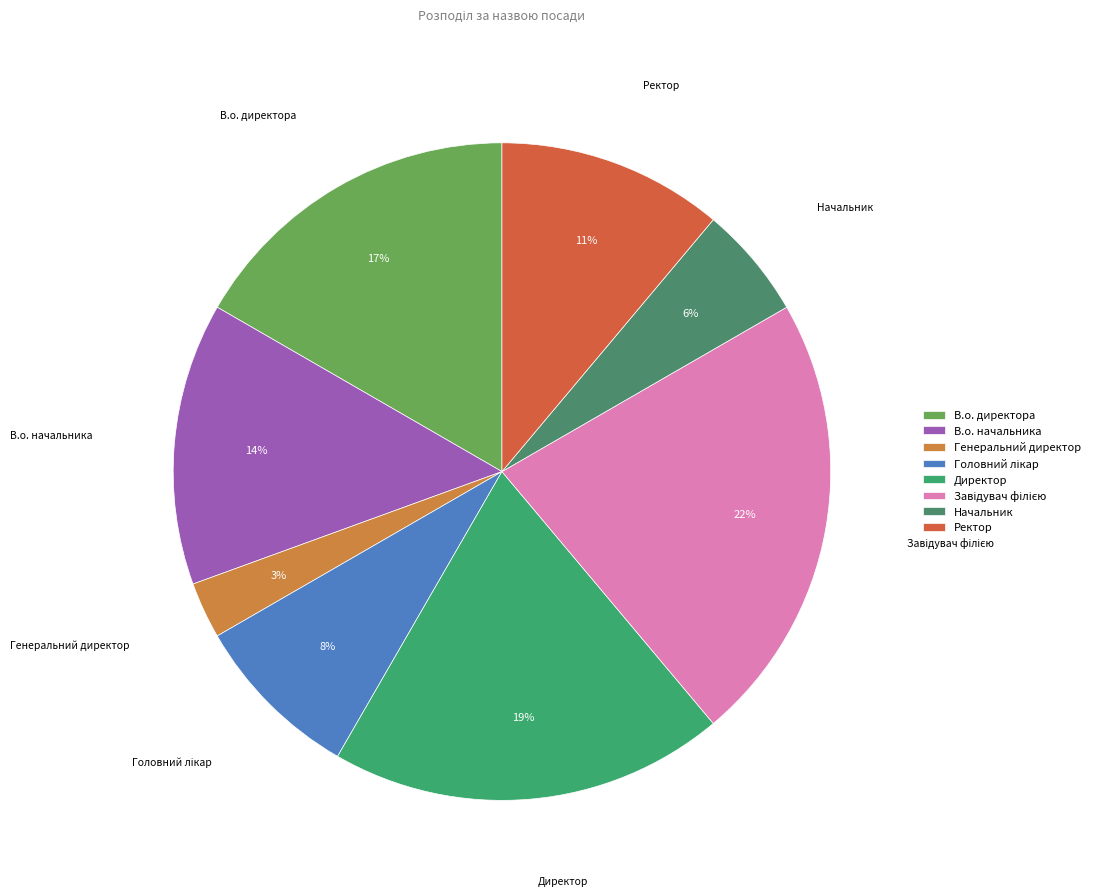

How many slices are in this pie chart?

8